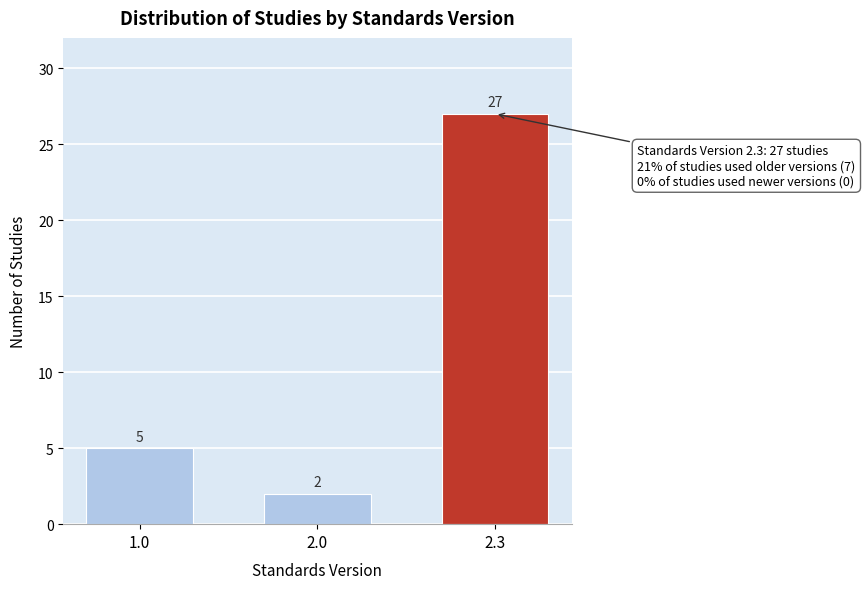

Reading left to right, list all the values displayed in this chart.

5	2	27